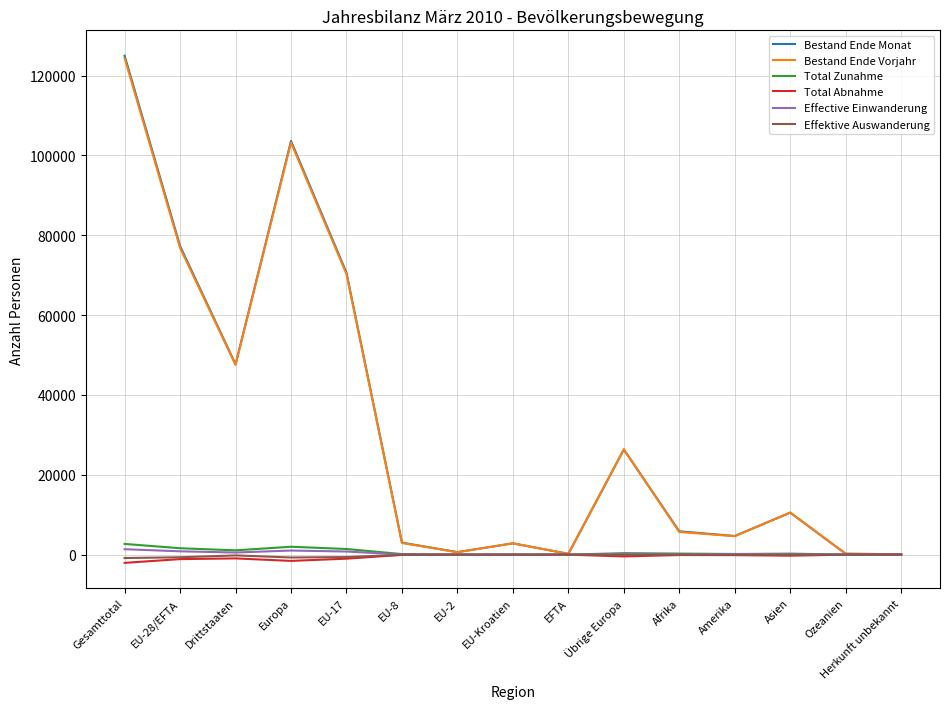

Where is Bestand Ende Monat nearest to the value 62533?

EU-17